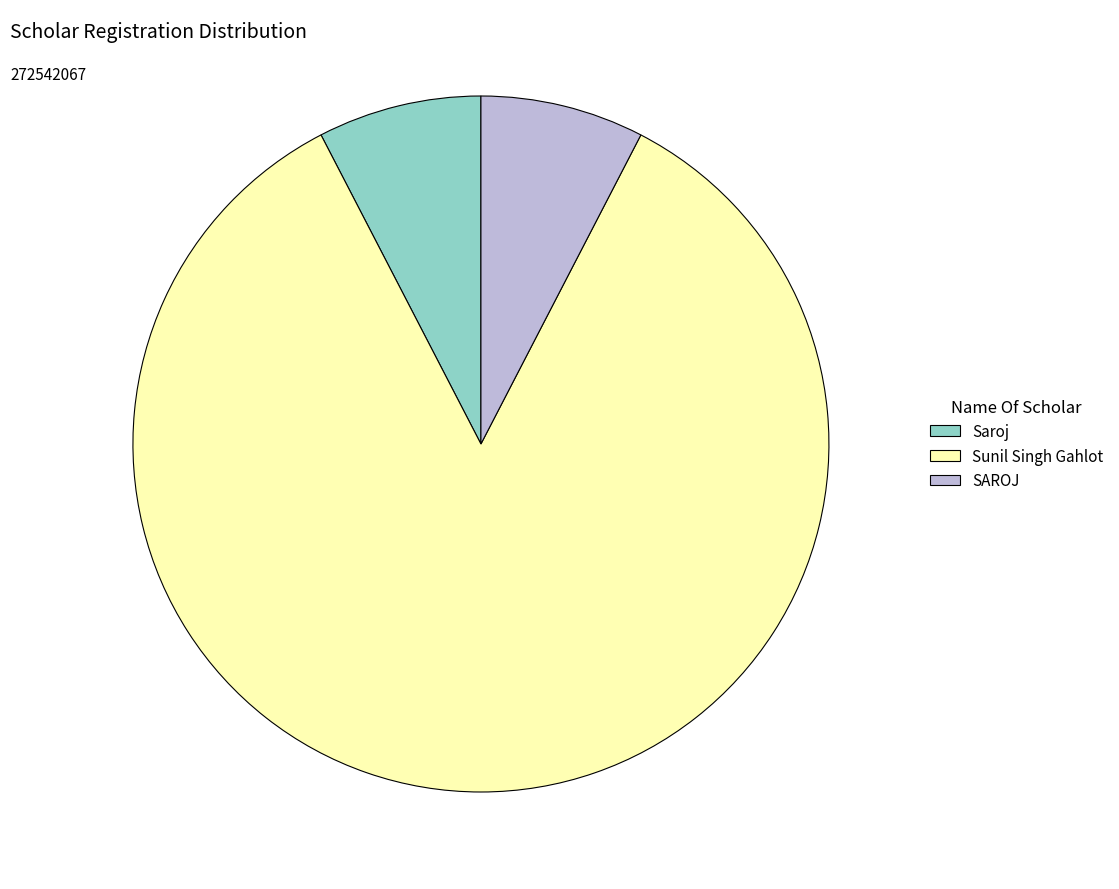

Is the sum of Saroj and SAROJ greater than half?

No